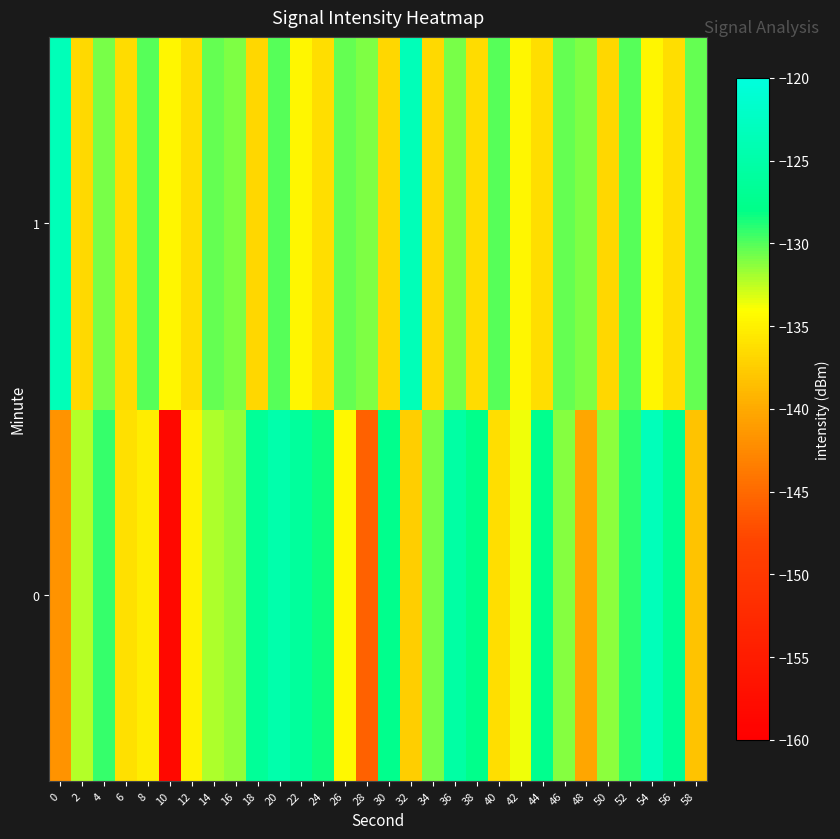

Which series has the largest total across all categories?

1